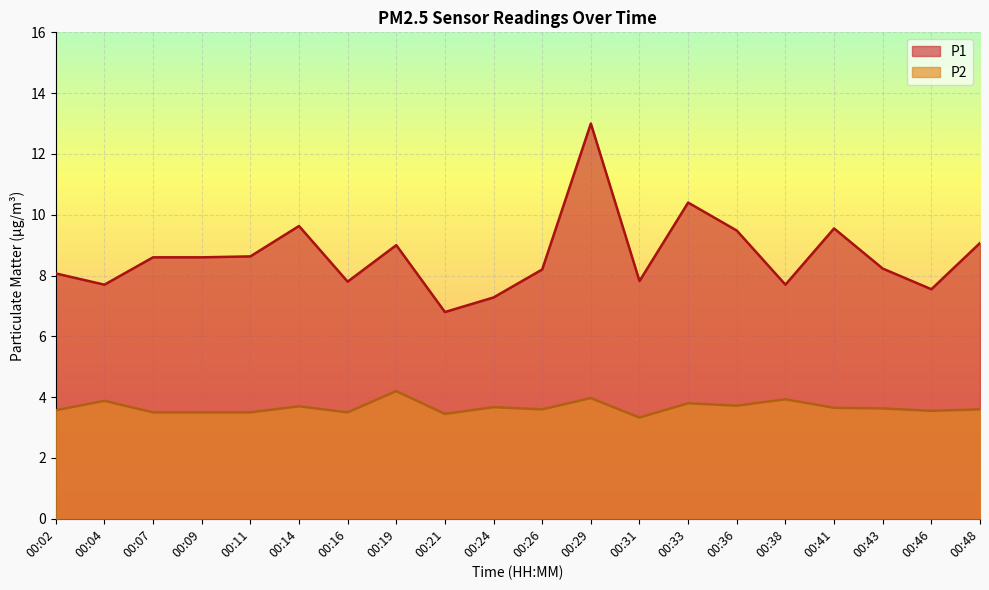

The P2 series shows 3.5 at 00:07. True or false?

True